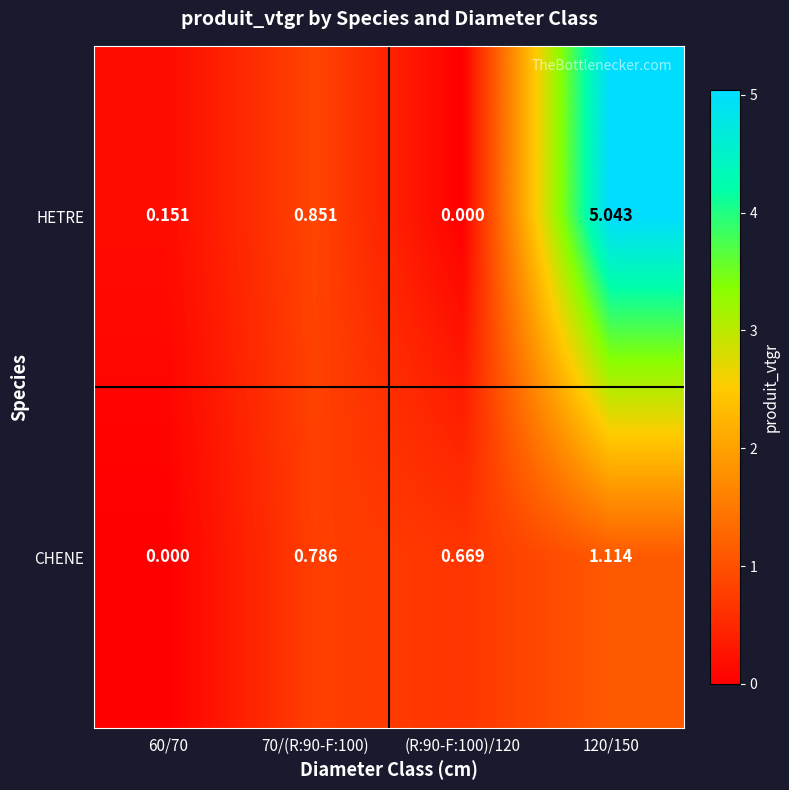

Which series has the largest range (max minus min)?

HETRE